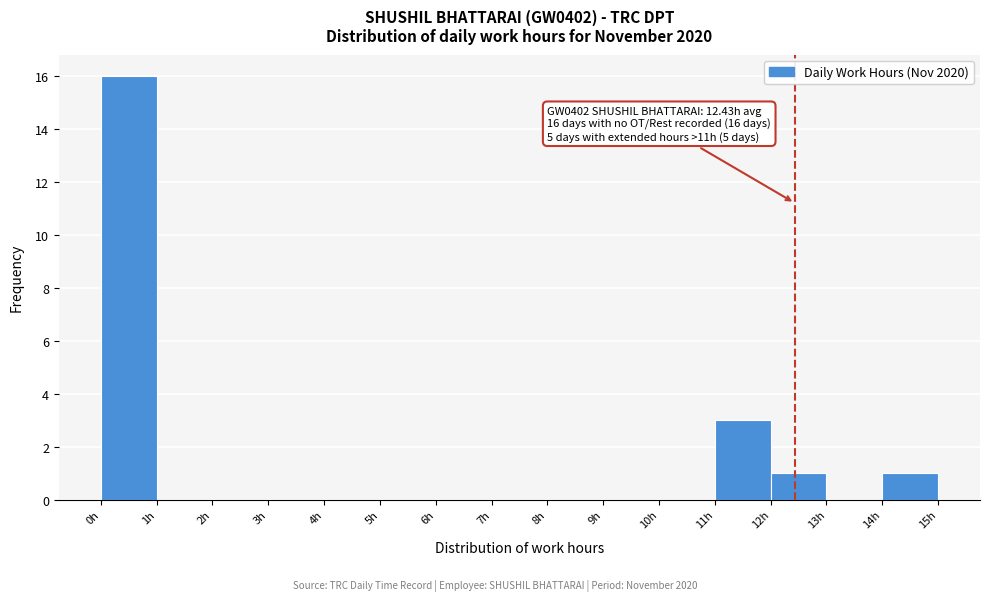

Over which range of the x-axis is the bar tallest?

0 to 1